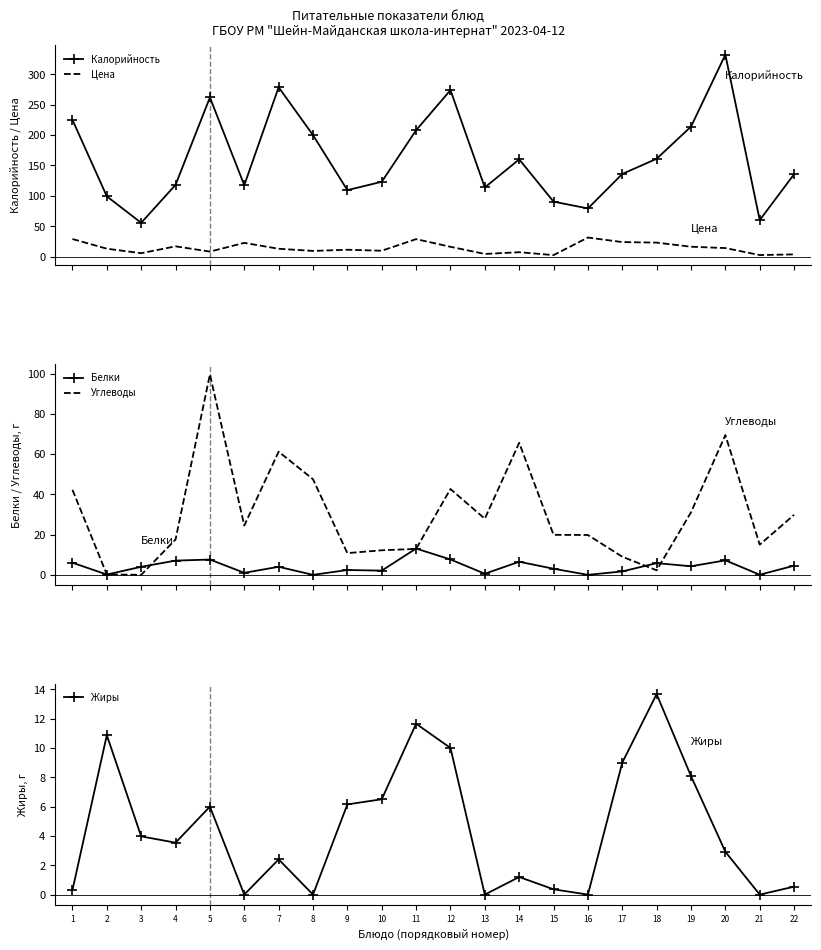

Where is Углеводы nearest to the value 49?

8